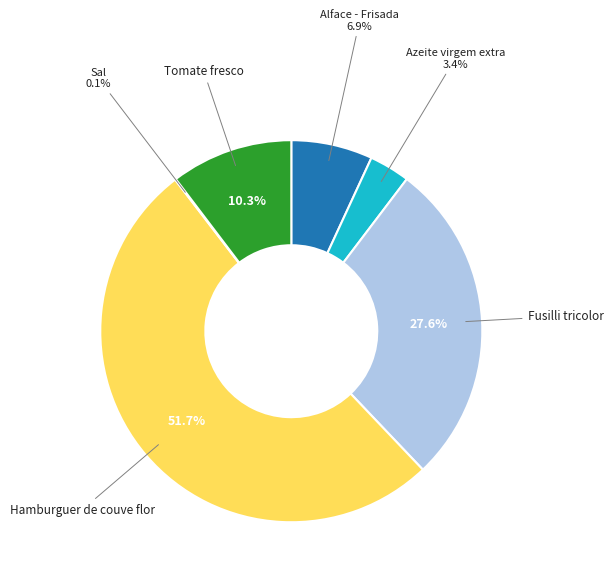

Is there any slice that represents more than half of the pie?

Yes